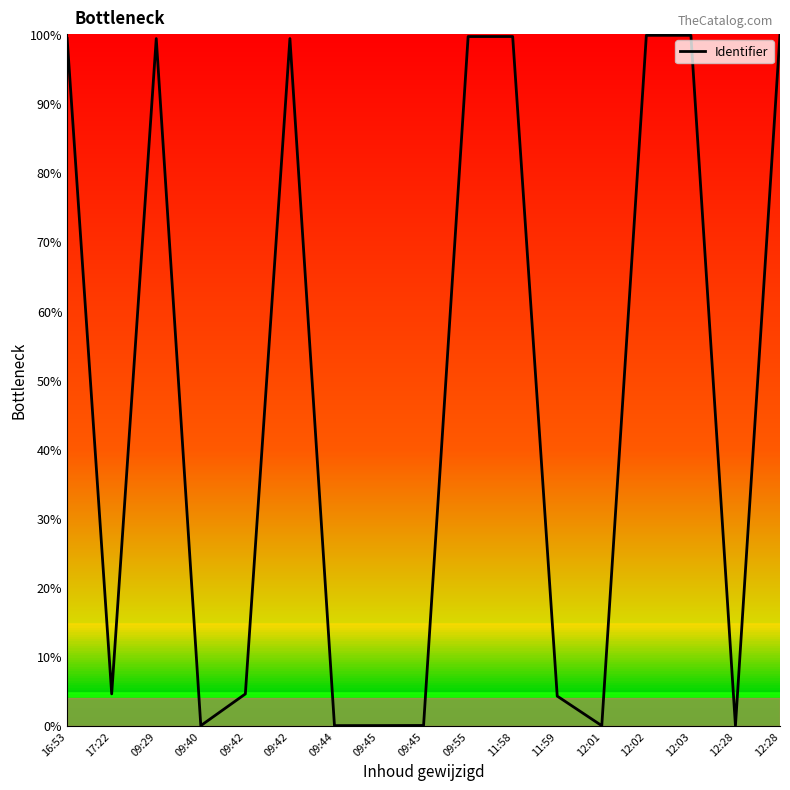

List the labels in order of value, largest first.

12:28, 12:03, 12:02, 11:58, 09:55, 09:42, 16:53, 09:29, 17:22, 09:42, 11:59, 09:45, 09:45, 09:44, 09:40, 12:01, 12:28